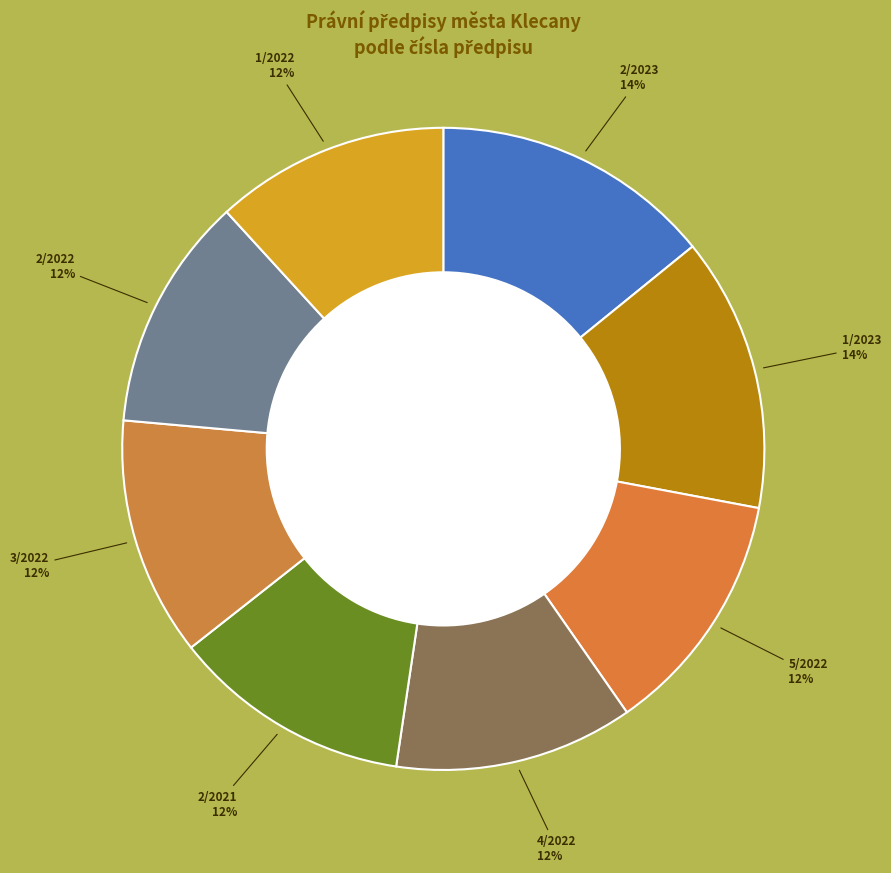

Which category has the biggest portion of the pie?

2/2023